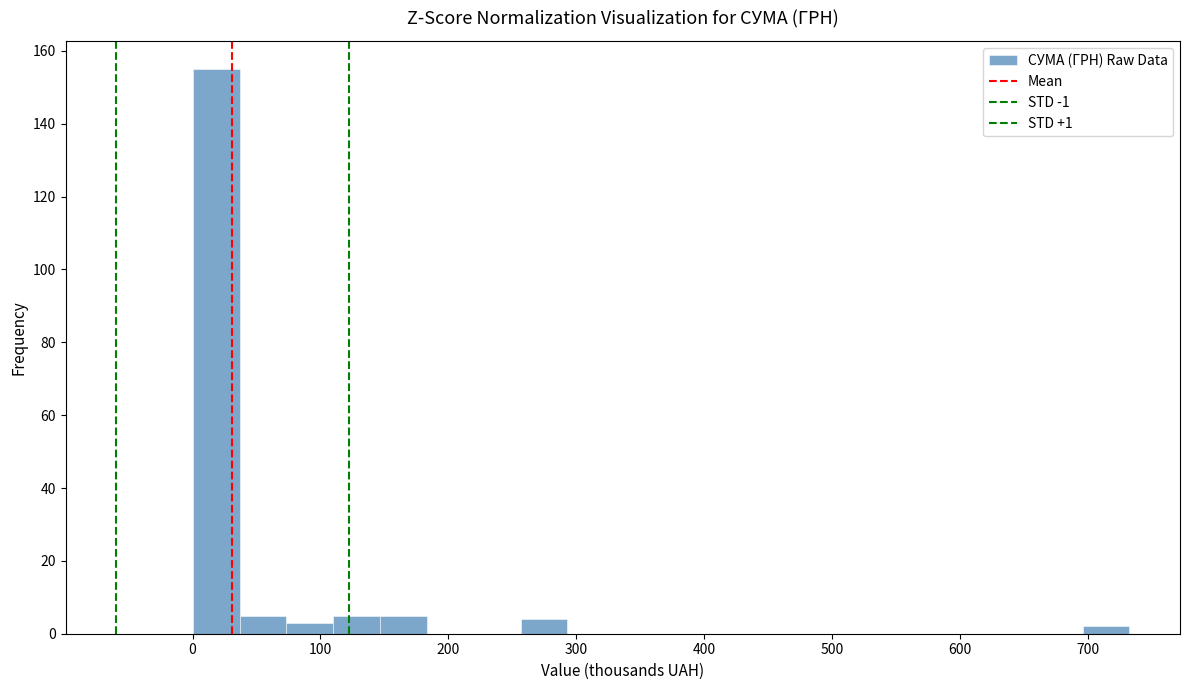

Read against the x-axis, roughly where is the centre of the tallest bar?

20